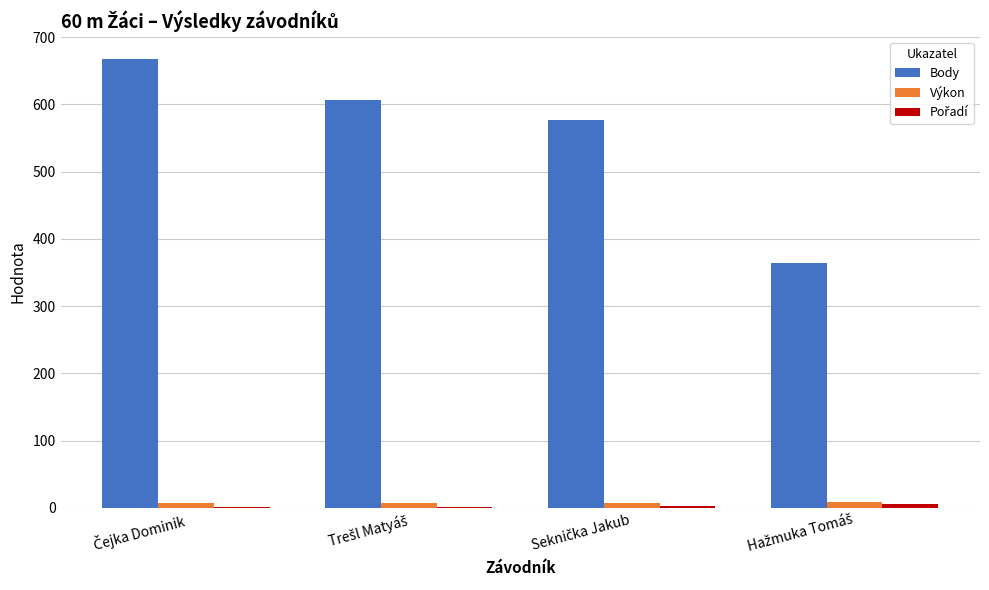

What is the maximum value shown in the chart?

668.0